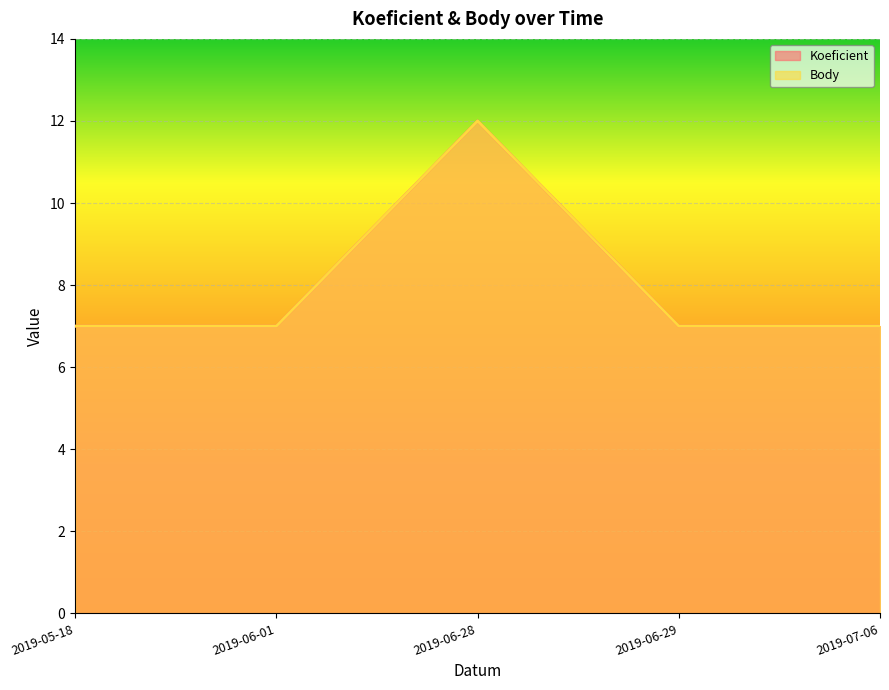

True or false: Body and Koeficient intersect in this chart.

False